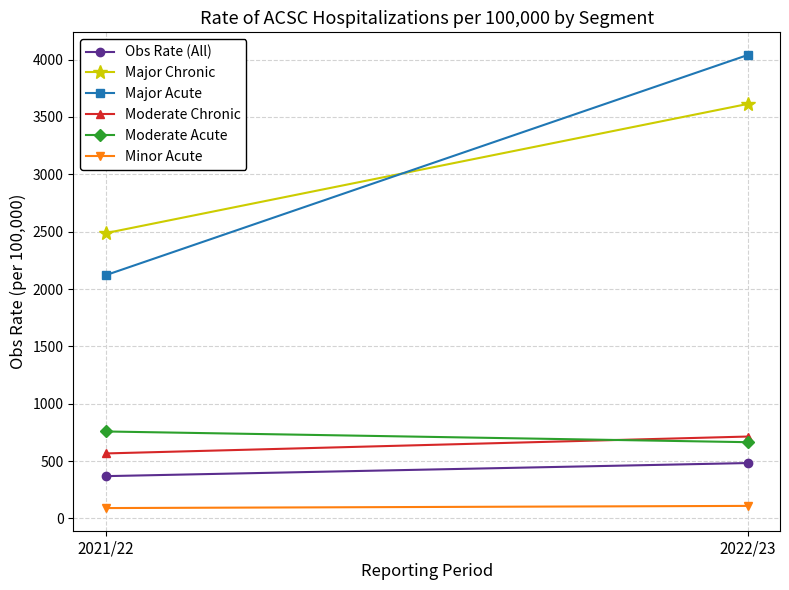

At which category is the sum across all series the highest?

2022/23